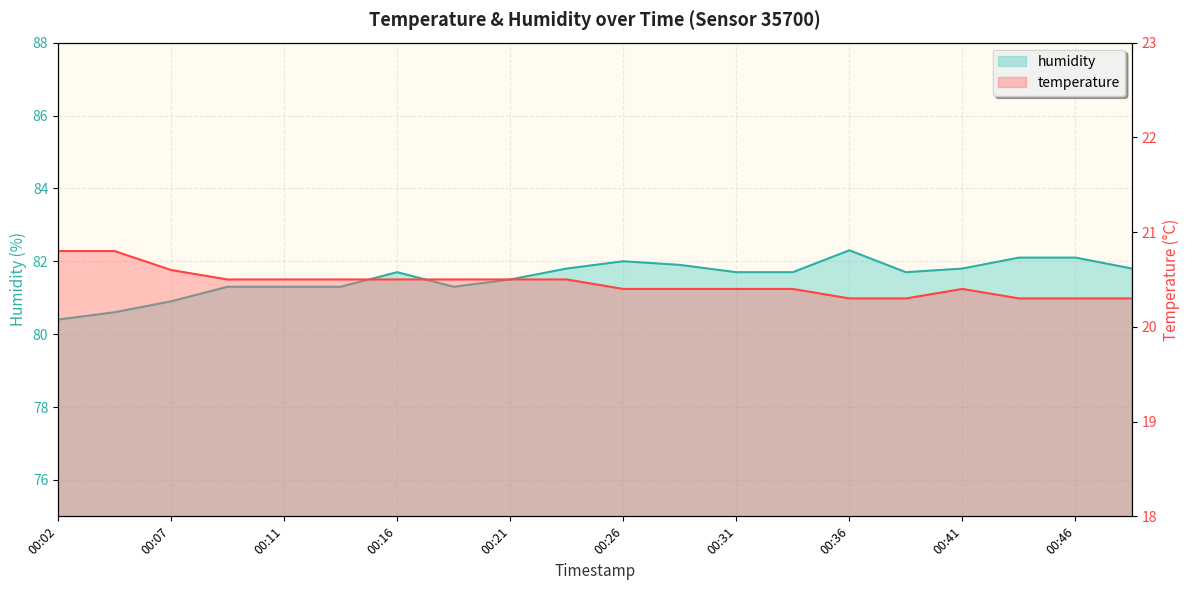

What is the minimum value shown in the chart?

20.3